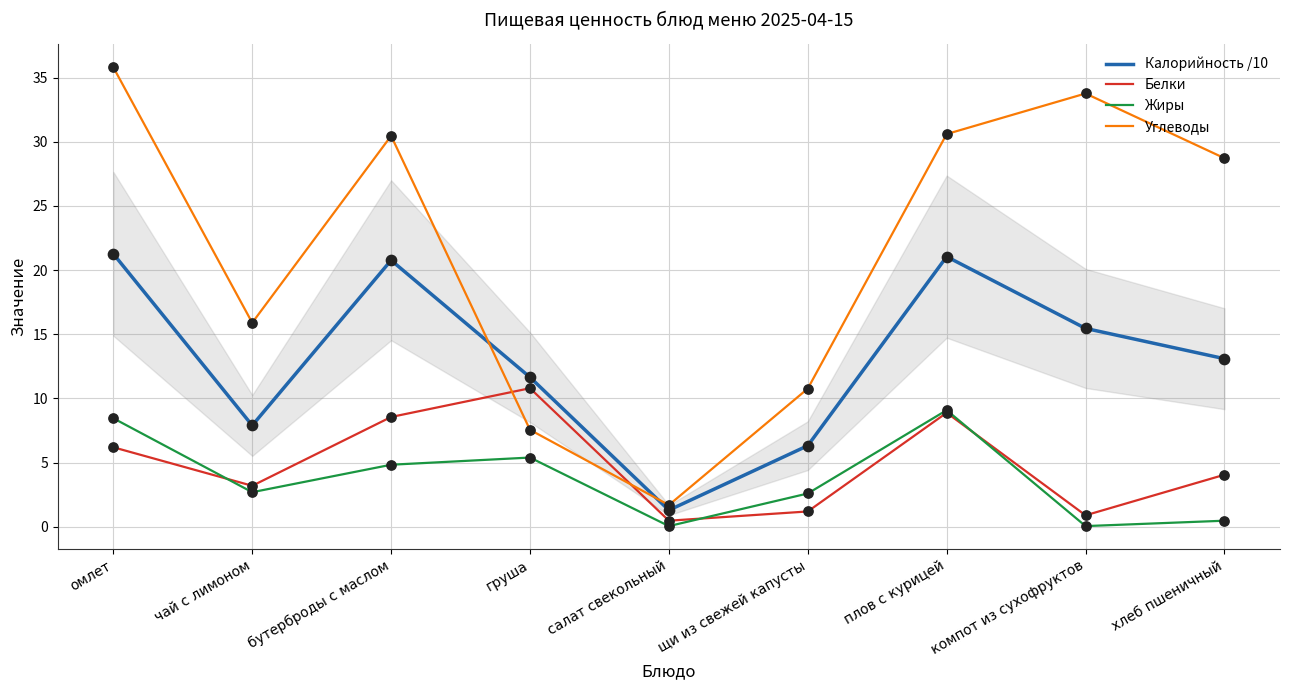

Which series reaches the maximum Y coordinate?

Углеводы